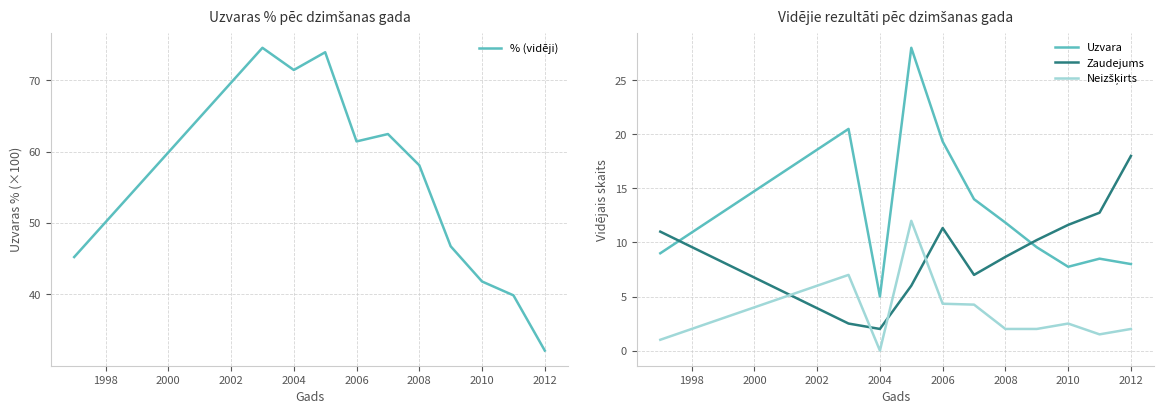

Is this an area chart (filled region under the line)?

No